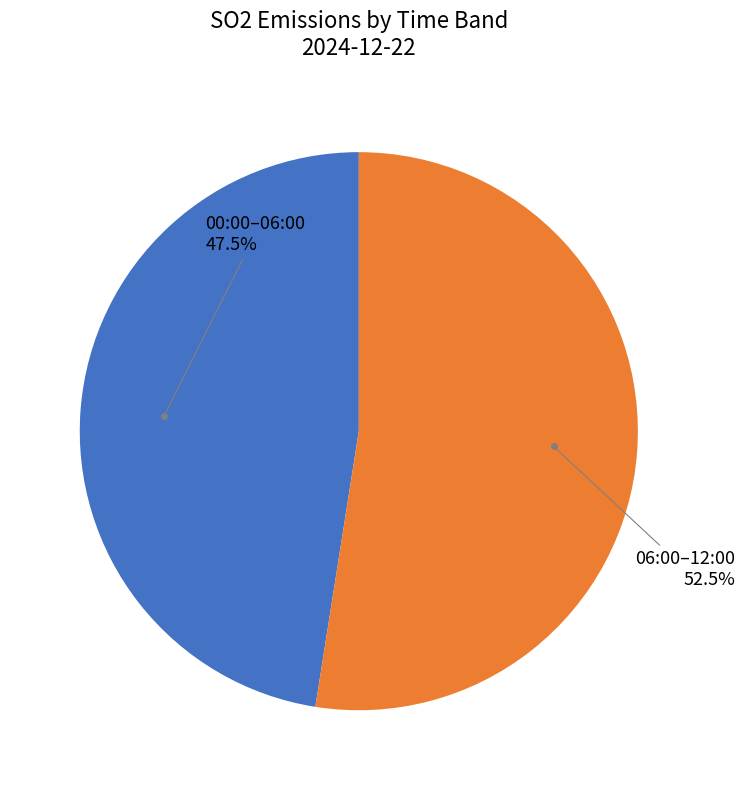

Count the number of slices in the pie.

2